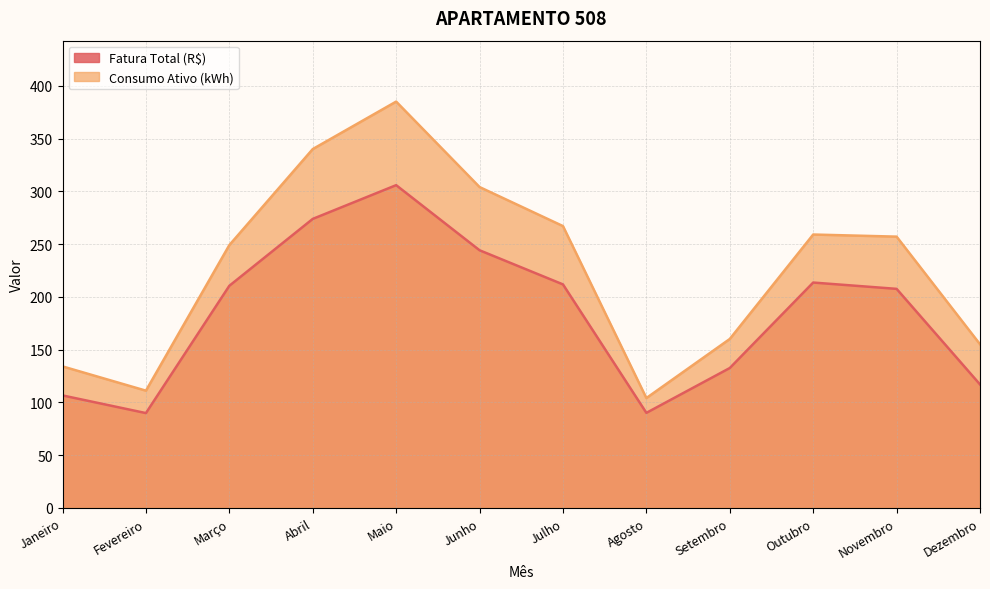

True or false: Fatura Total (R$) has a value of 68.9 at Dezembro.

False